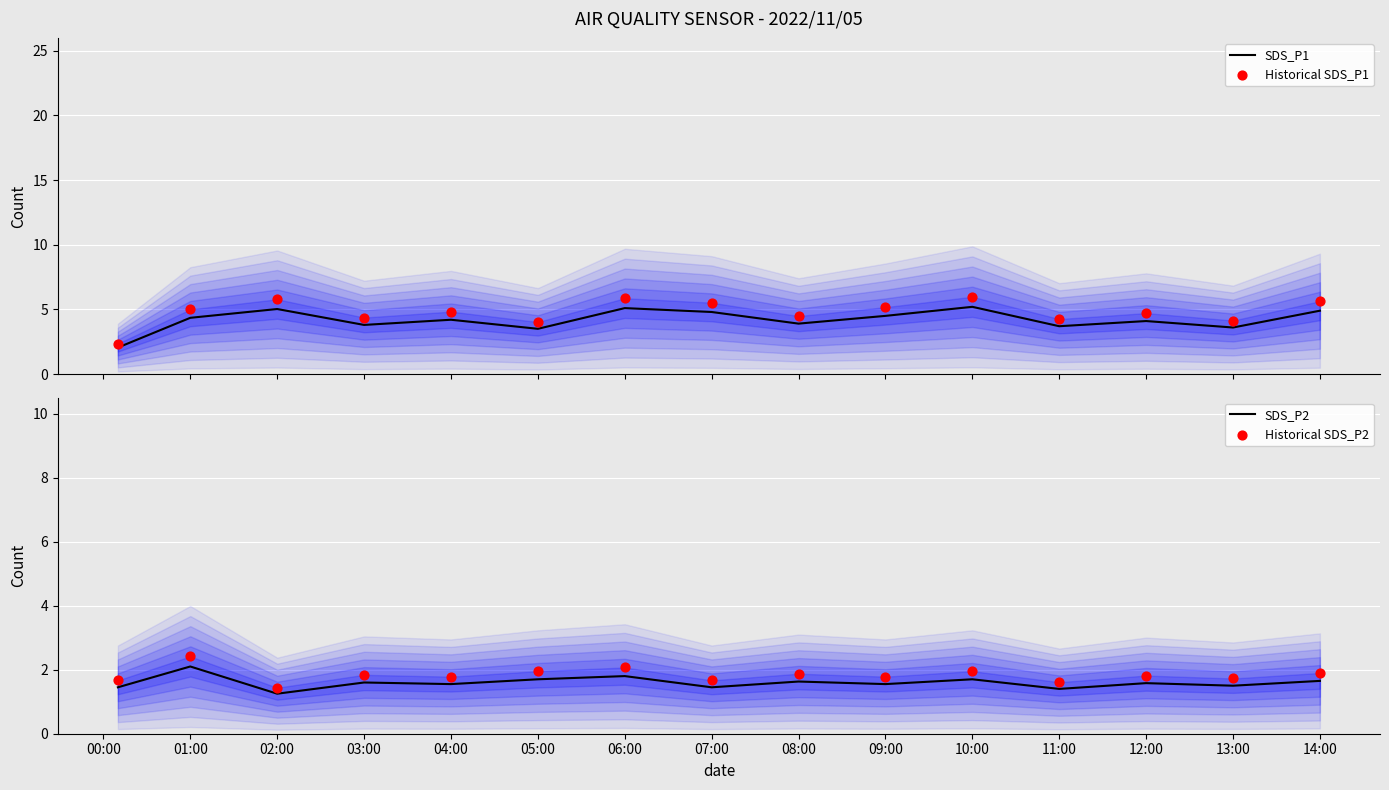

Is the value of Historical SDS_P1 at 08:00 greater than the value of SDS_P1 at 06:00?

No